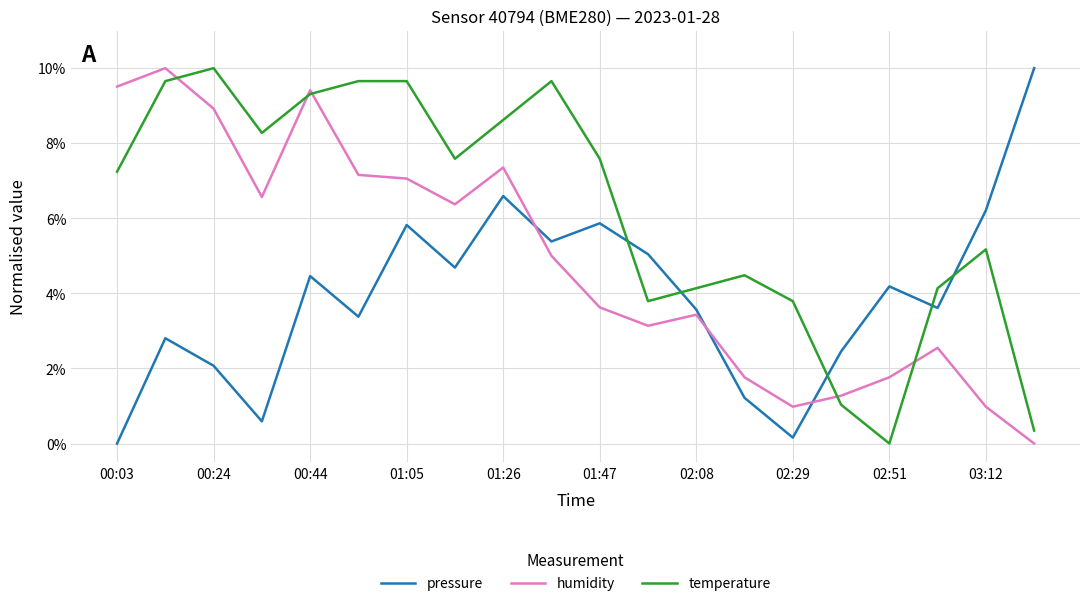

List the series in order of their overall mean, lowest first.

pressure, humidity, temperature